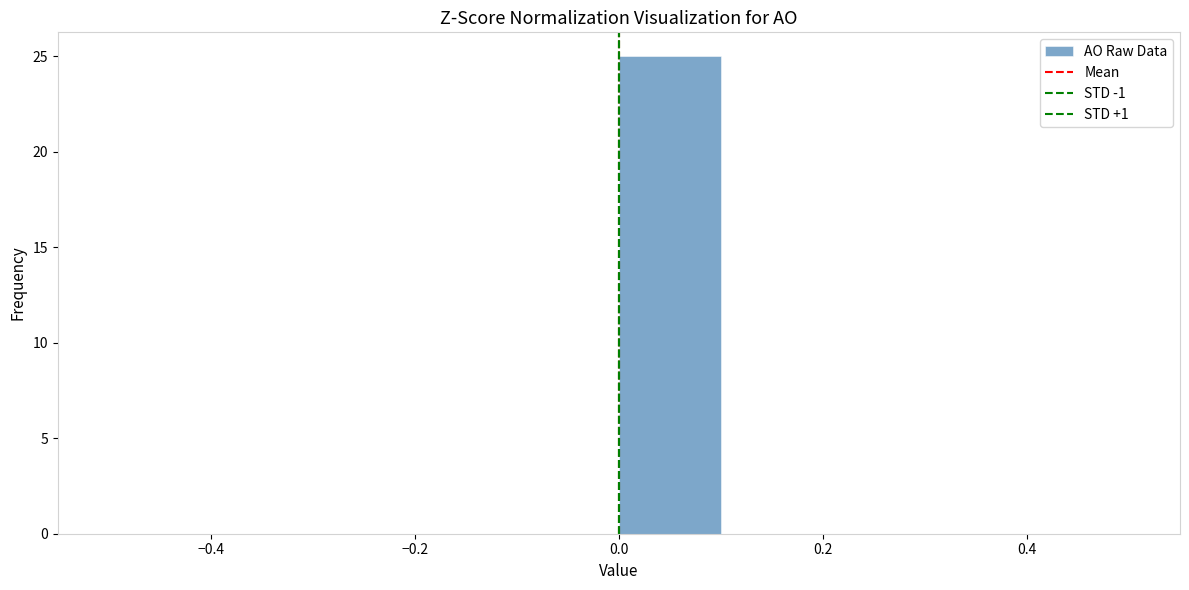

Over which range of the x-axis is the bar tallest?

0.0 to 0.1